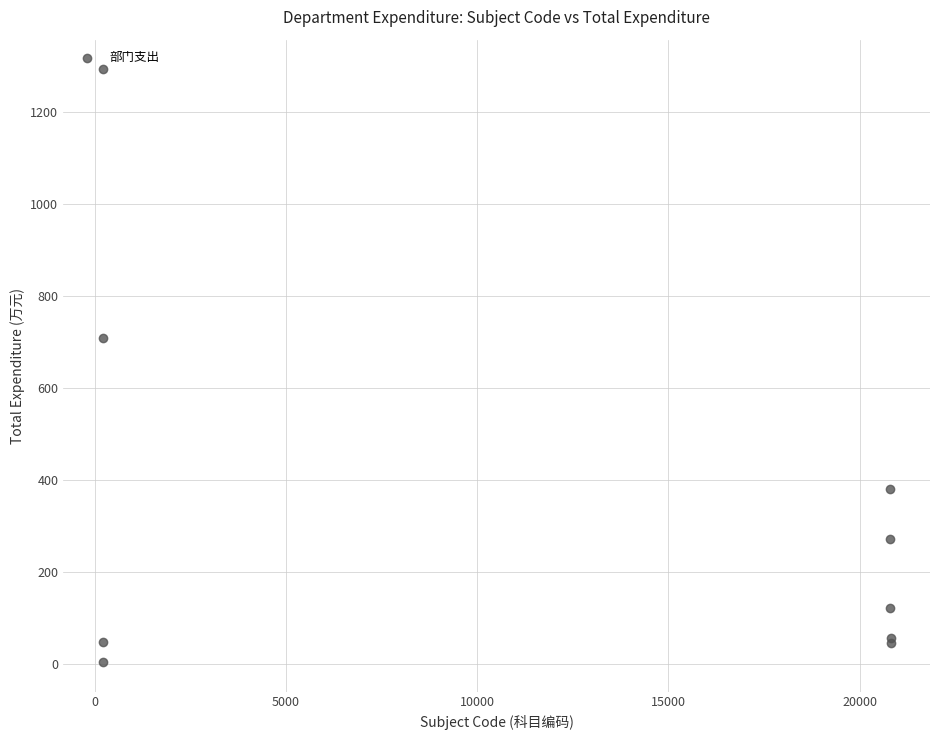

What Y value in the scatter plot is closest to 648?

707.8